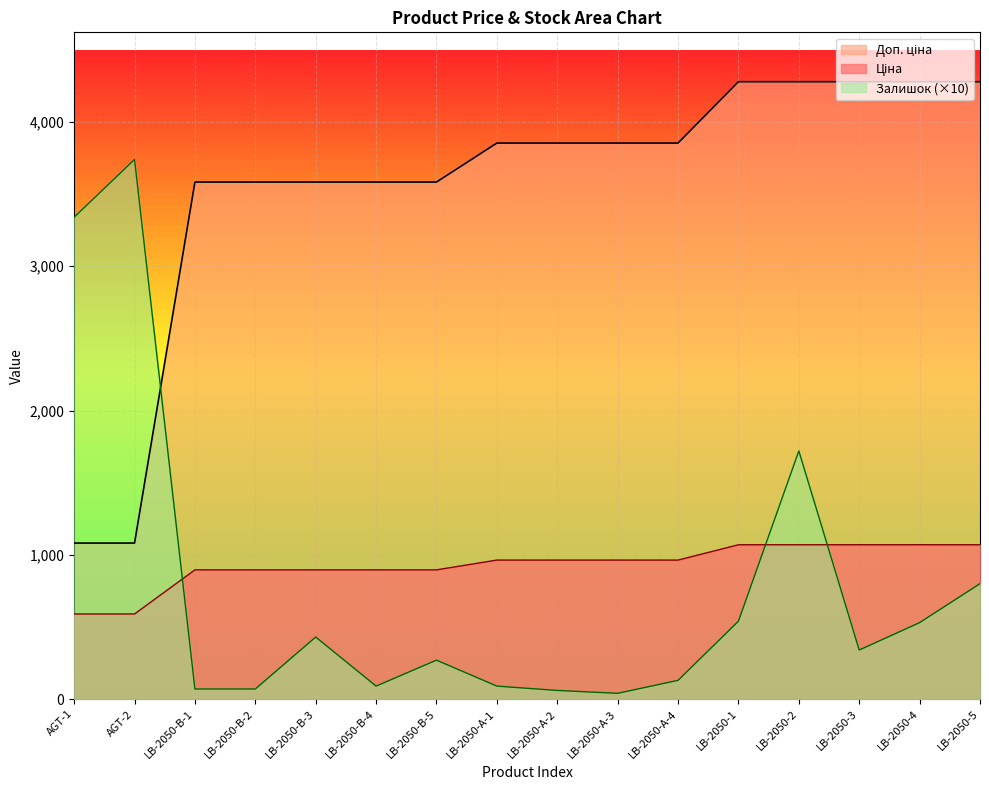

Is the value of Доп. ціна at LB-2050-А-4 greater than the value of Залишок at LB-2050-2?

Yes